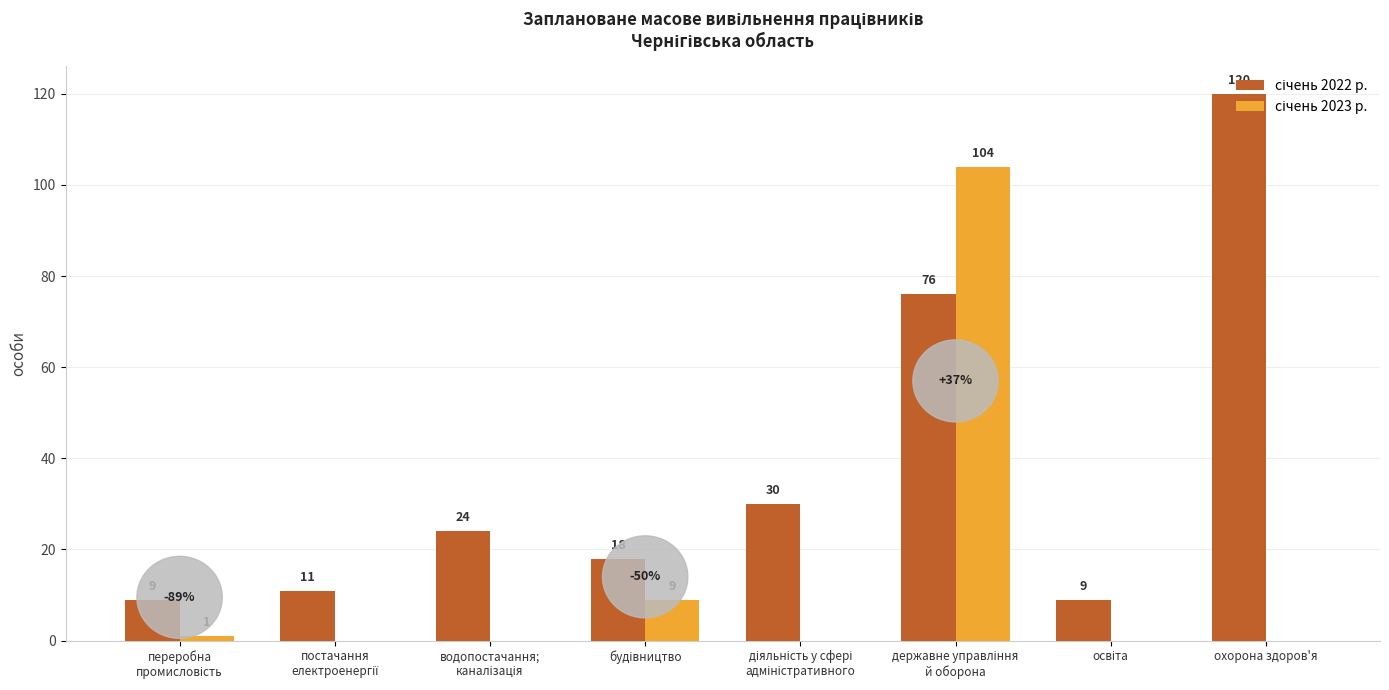

What is the greatest value displayed?

120